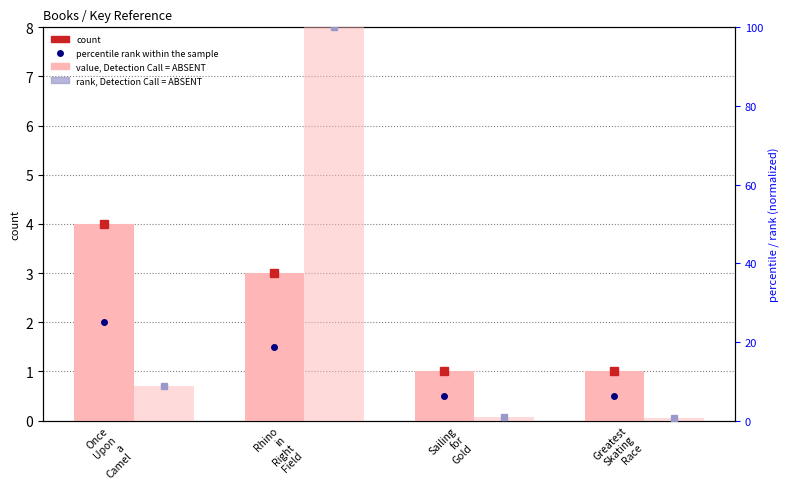

Read the rank, Detection Call = ABSENT value at Sailing
for
Gold.

0.9